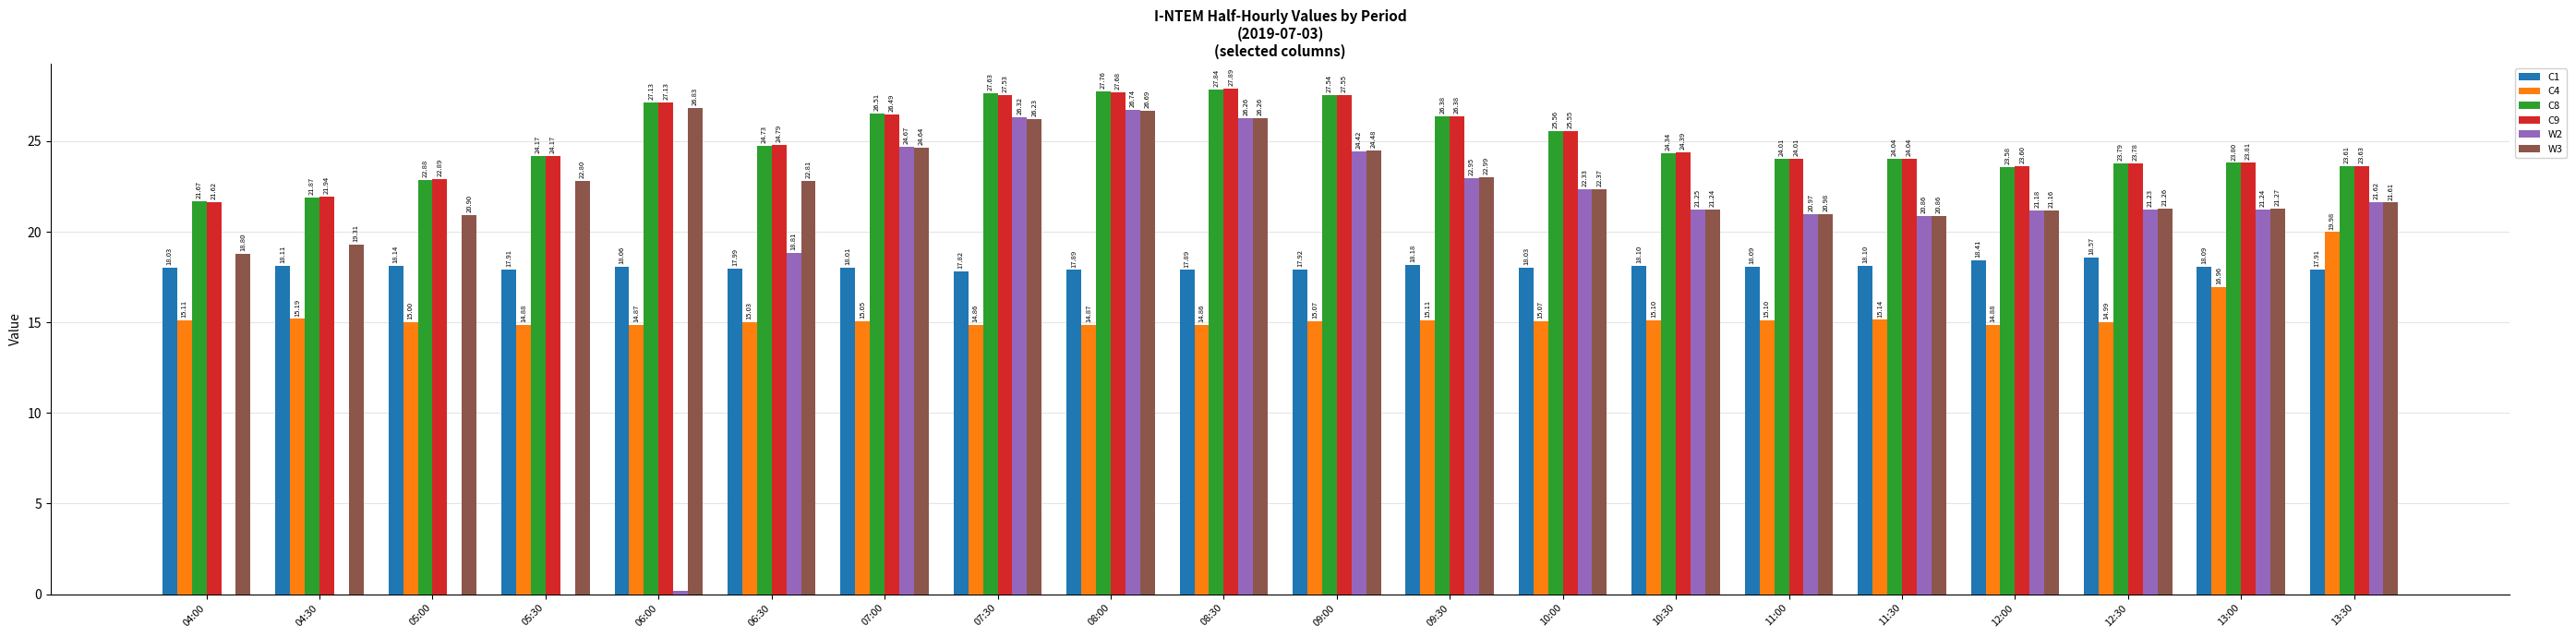

What is the sum of all C8 values?

498.8